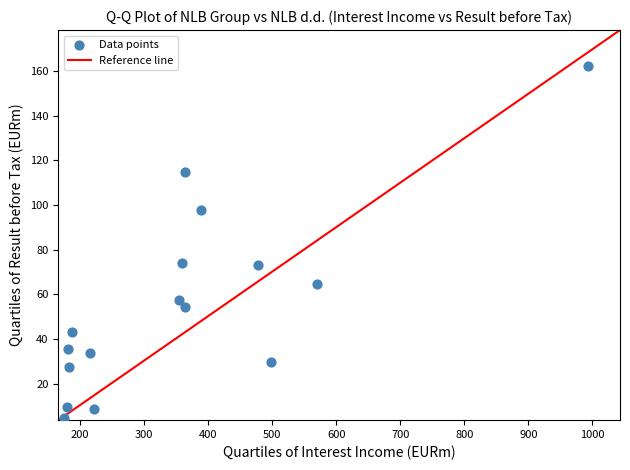

What is the range of Y values (max minus min)?

157.6